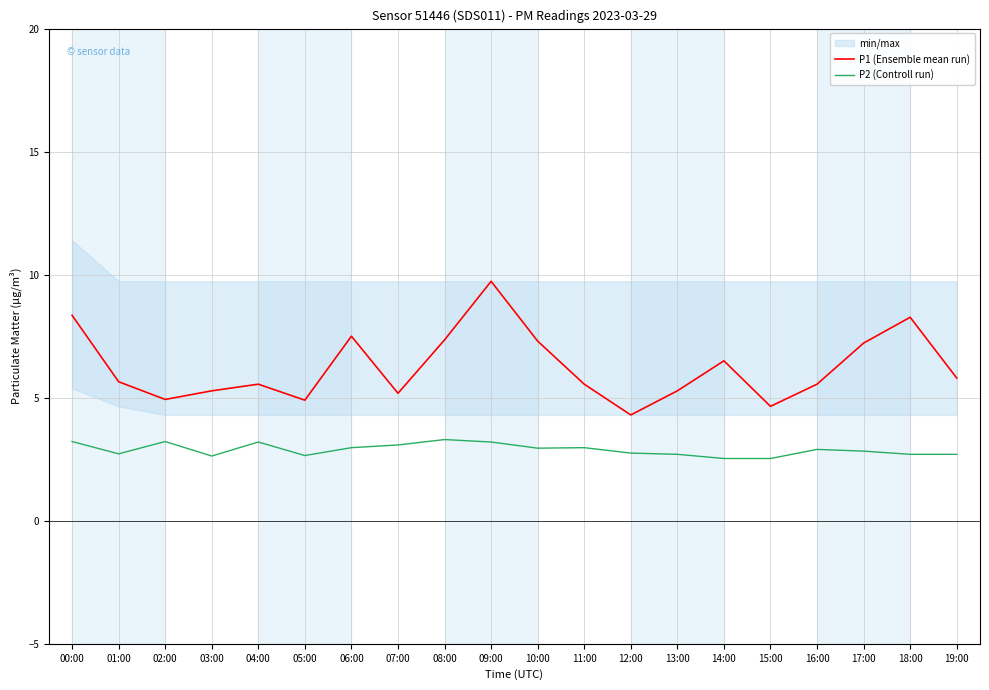

What is the spread (max minus min) of values at 13:00?

2.6